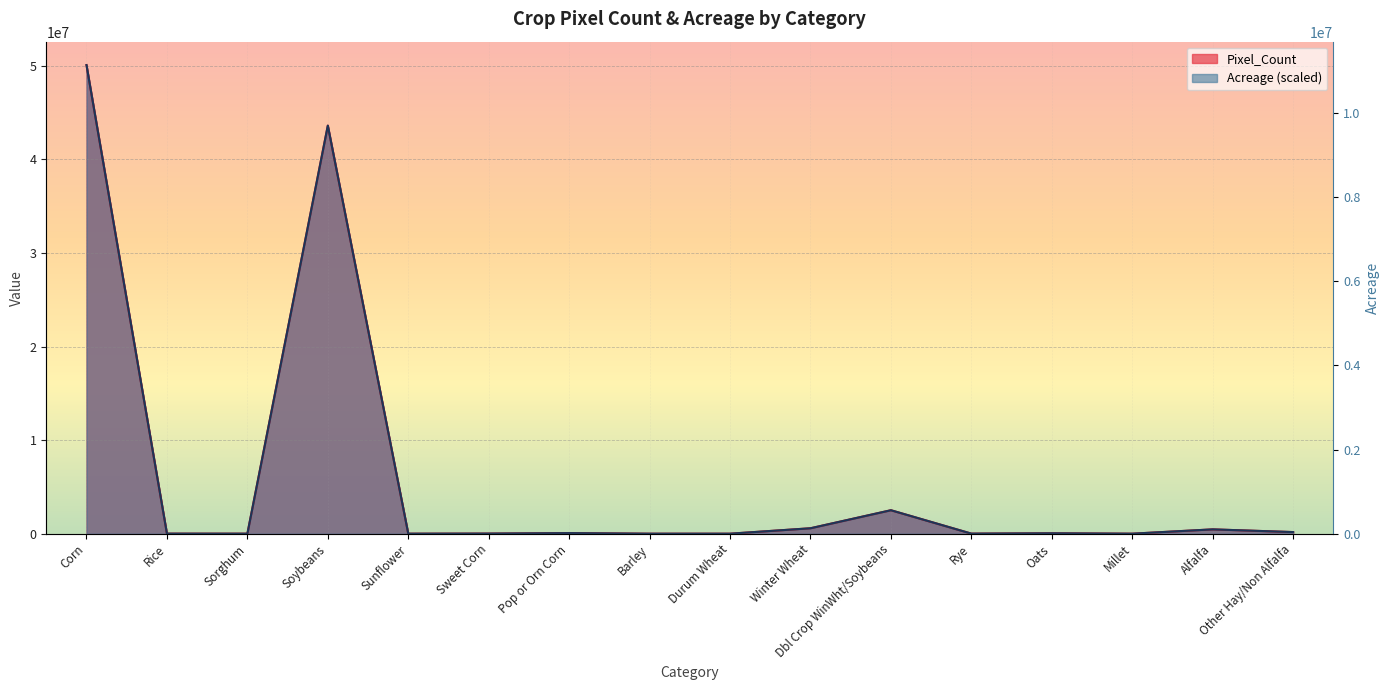

How many interior local valleys does the Pixel_Count series have?

5